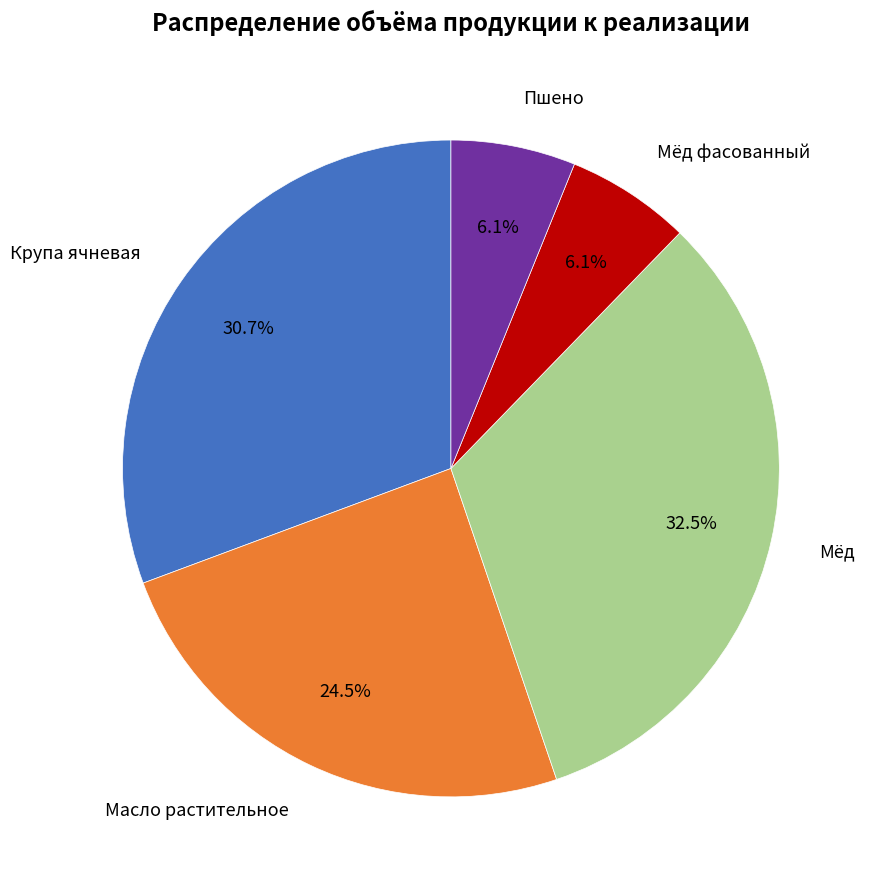

Does any single category account for the majority?

No